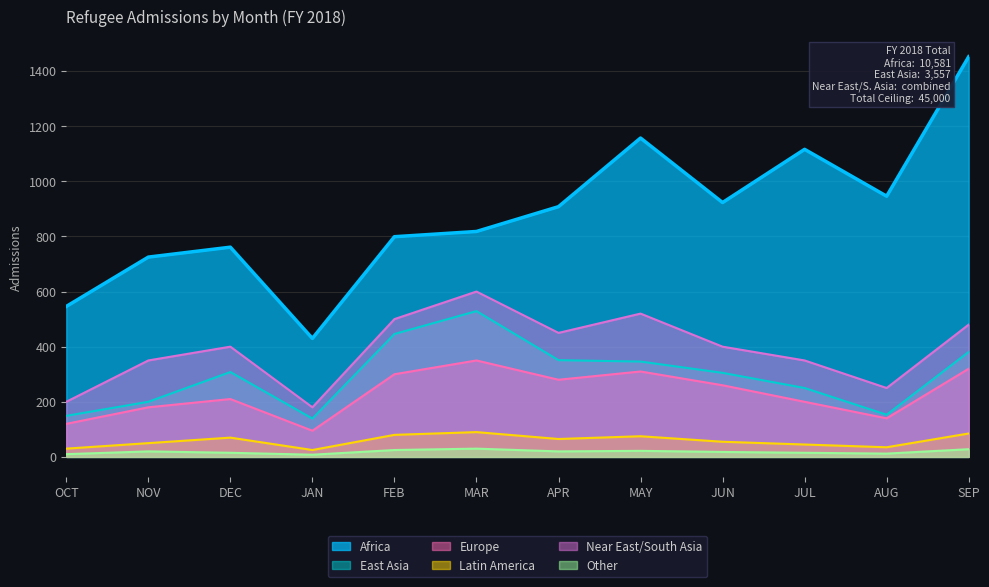

At which label does Africa first exceed 908?

MAY